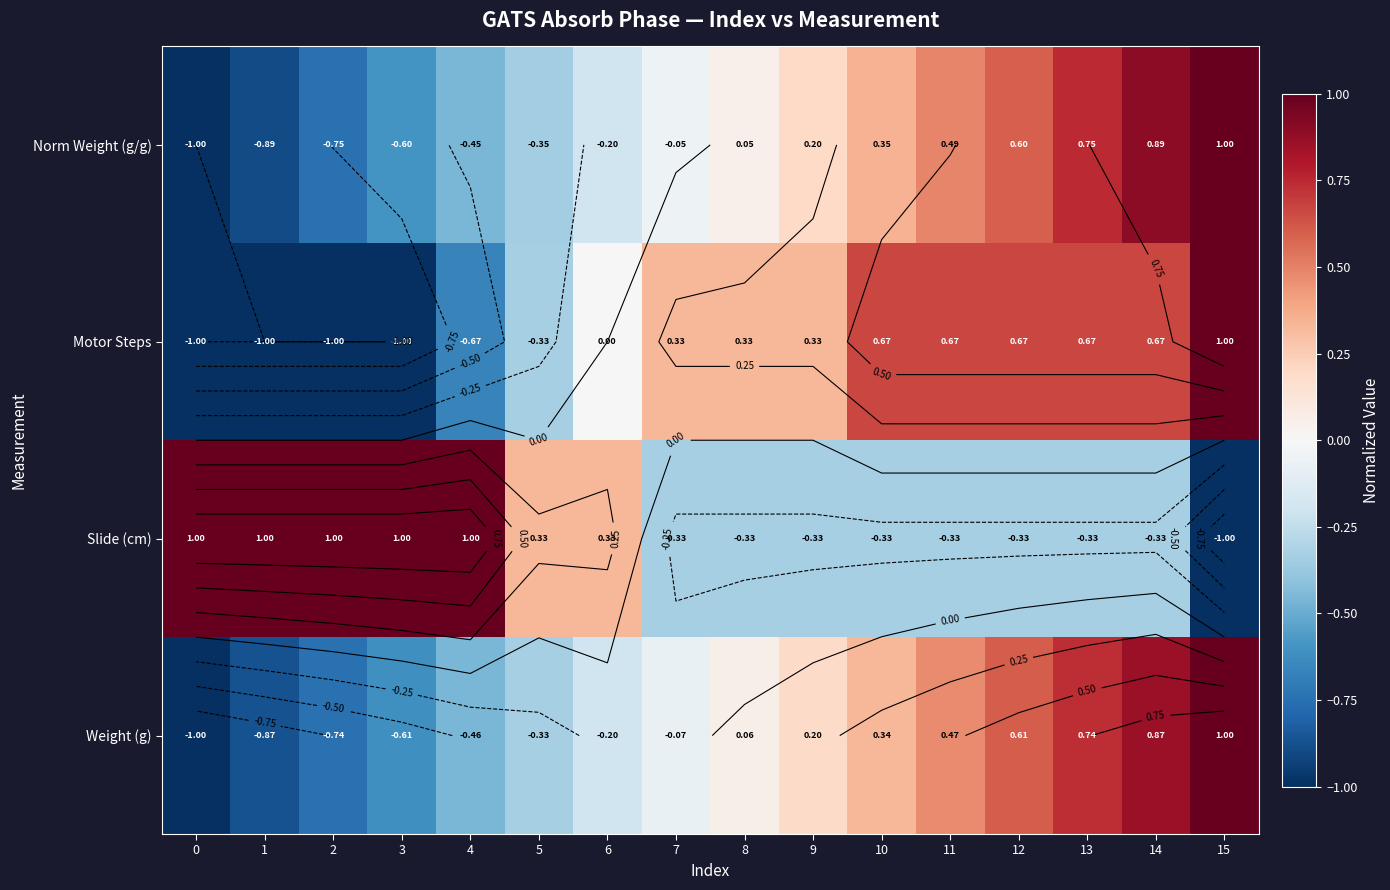

Count the number of data series in this chart.

4